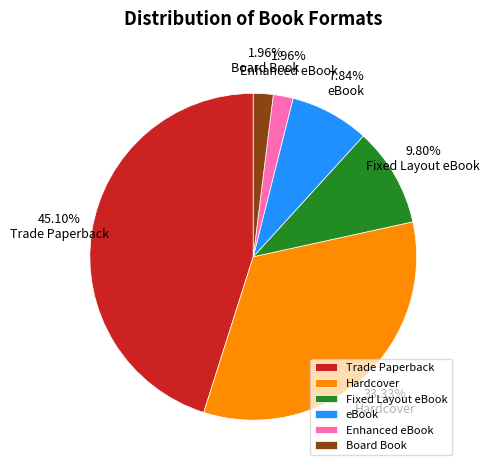

How many segments does this pie chart have?

6